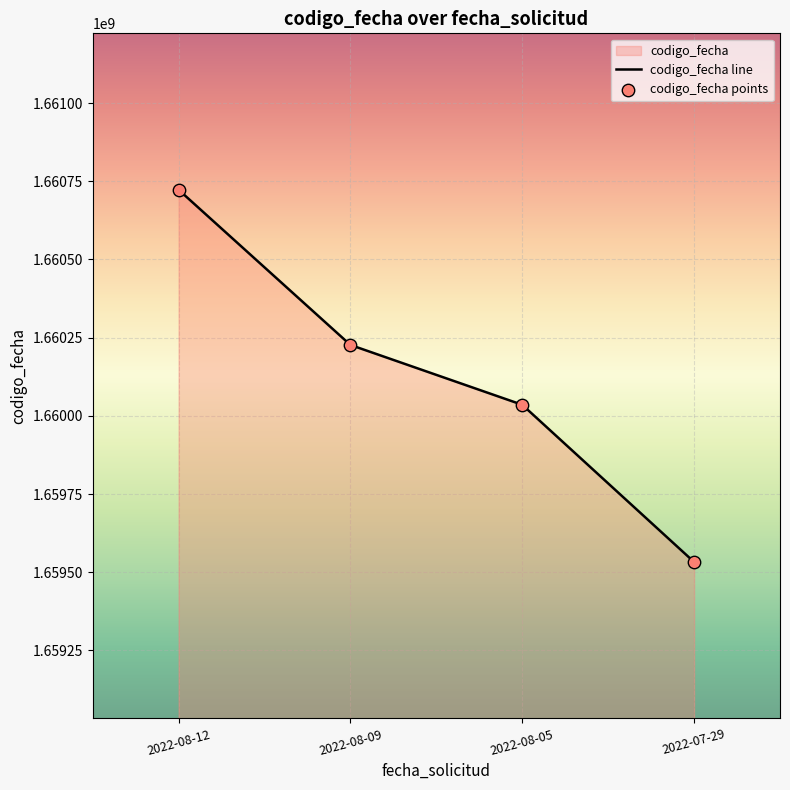

Which has a higher value, 2022-08-05 or 2022-08-12?

2022-08-12